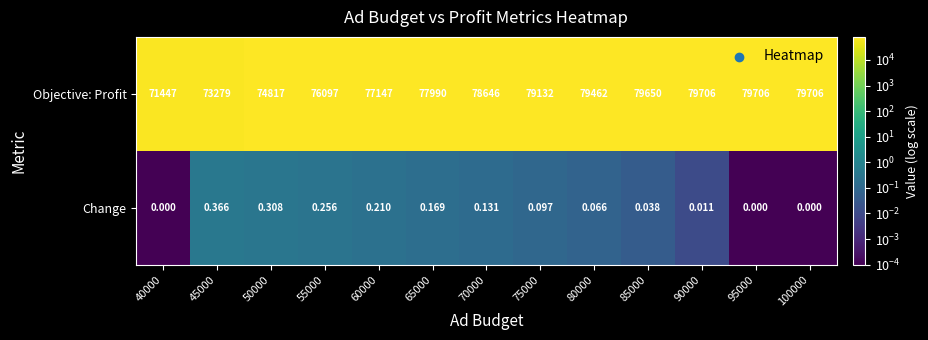

Rank the series by their maximum value, from lowest to highest.

Change, Objective: Profit